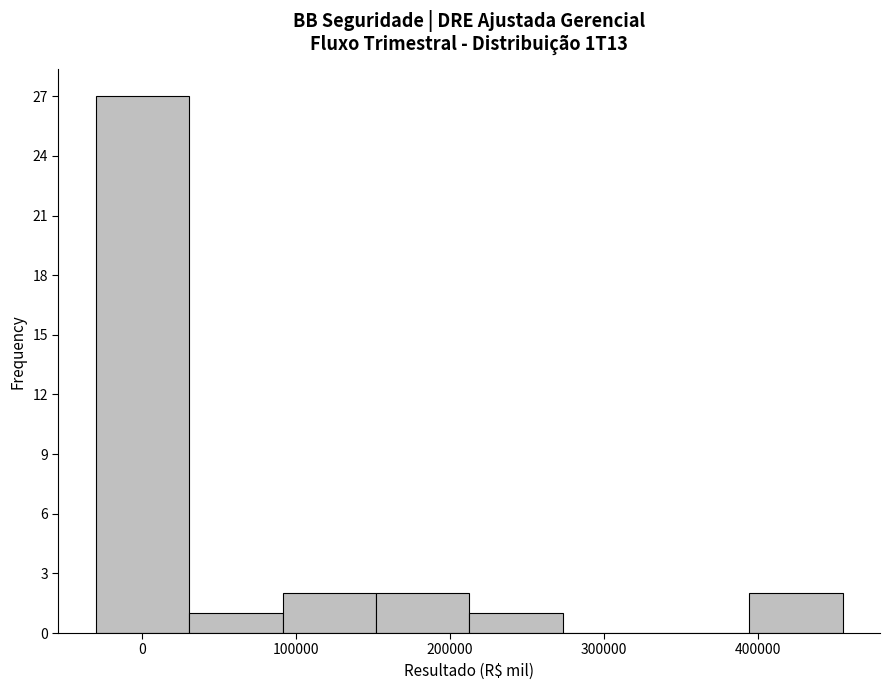

Reading left to right, transcribe this chart: for each bar, give the range it covers on the x-axis and its height. Neither the bar edges nor the heights are printed on the chart, so give them approximately, as read against the axes.

-30000 to 30000: 27
30000 to 90000: 1
90000 to 150000: 2
150000 to 210000: 2
210000 to 270000: 1
270000 to 330000: 0
330000 to 390000: 0
390000 to 450000: 2